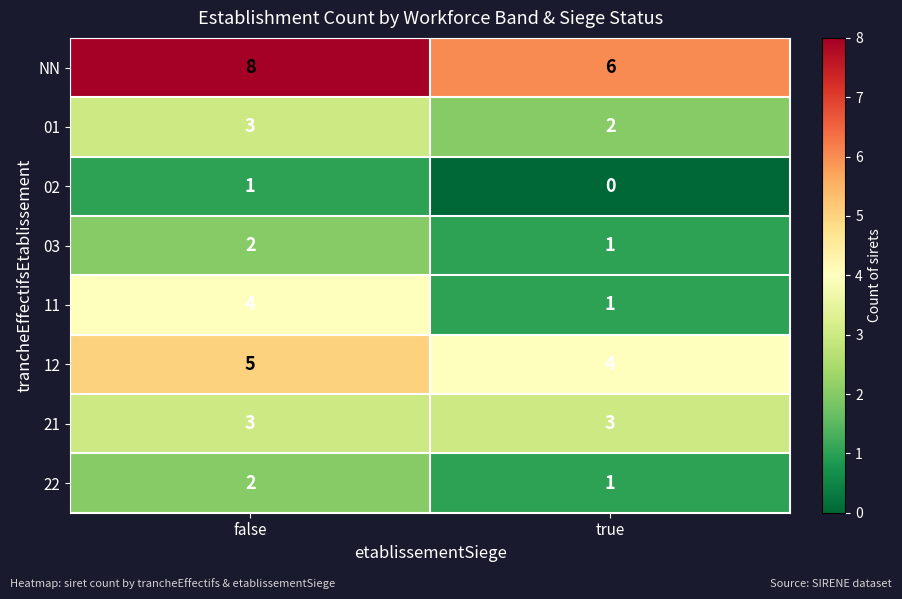

What is the sum of all 21 values?

6